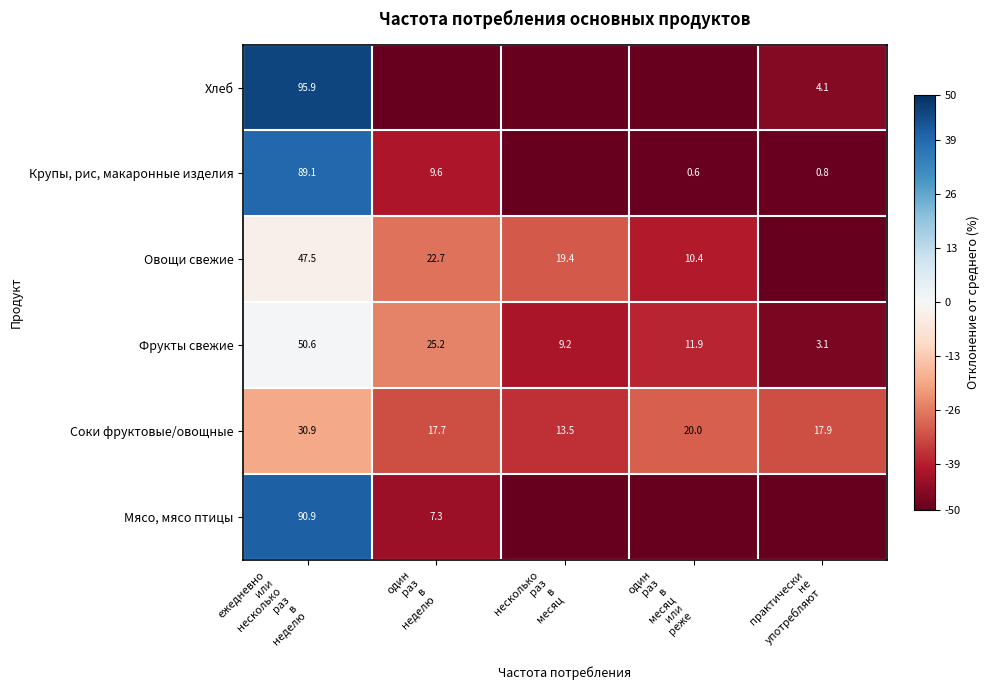

How many categories are shown in the chart?

5